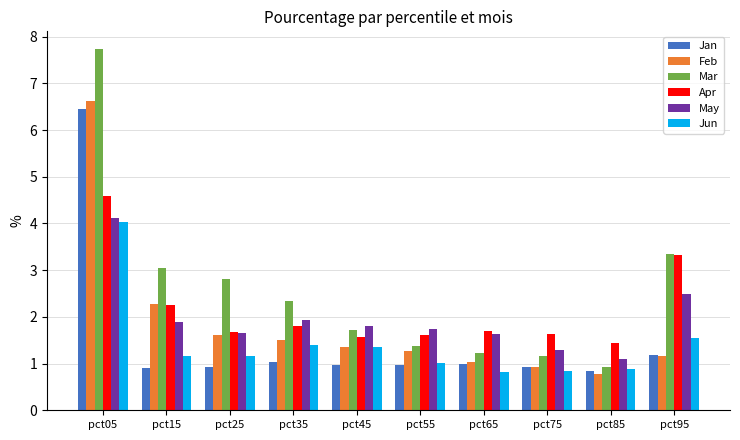

The May series shows 1.7 at pct55. True or false?

True